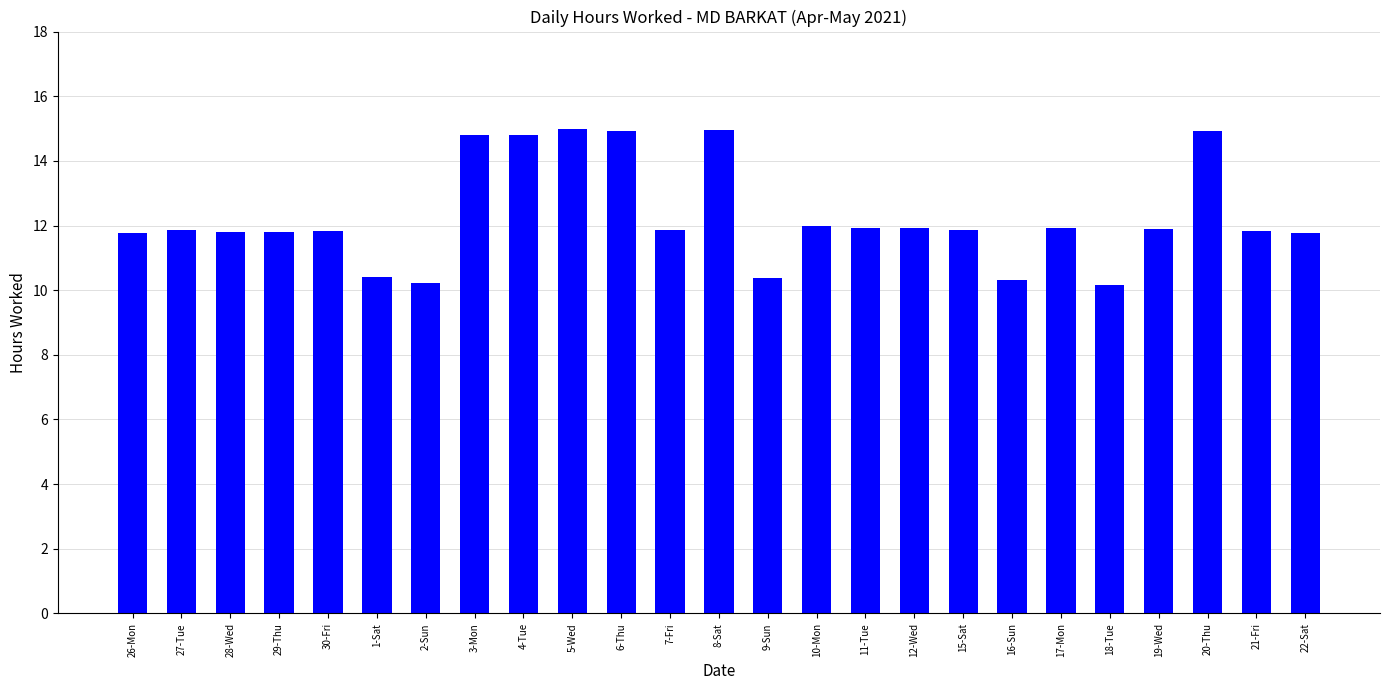

What is the smallest value displayed?

10.2